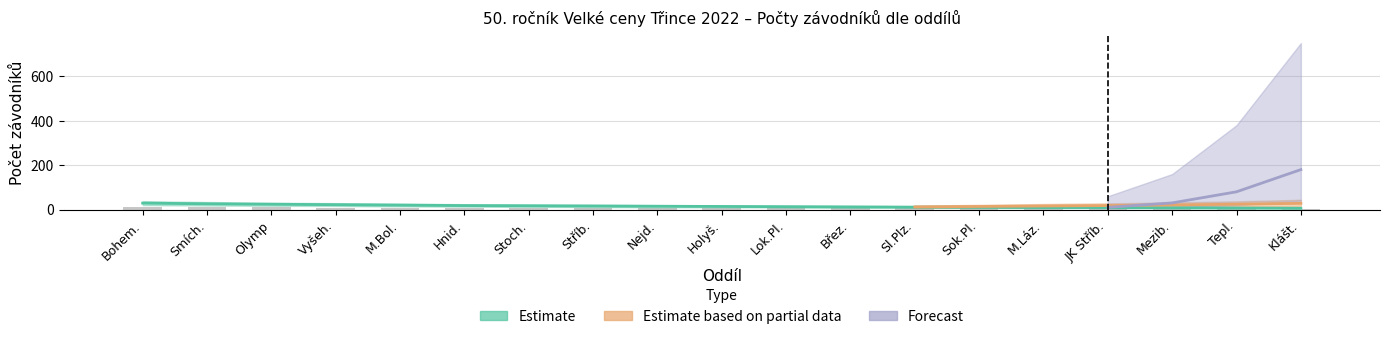

How many categories are shown in the chart?

19